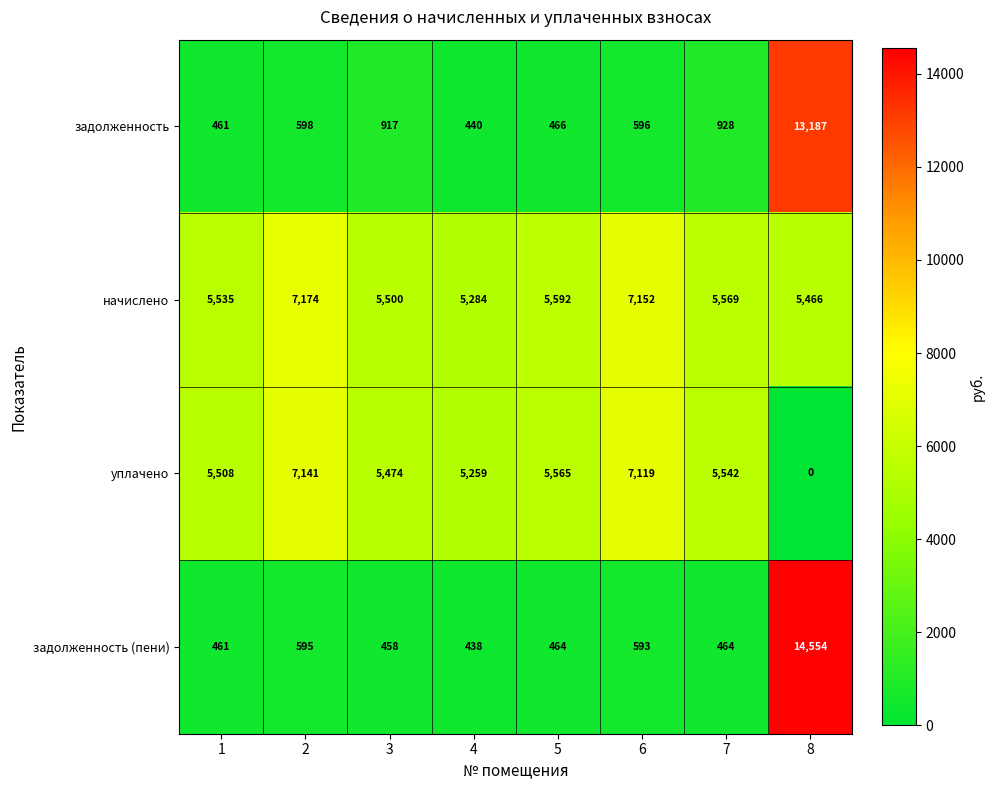

Which series has the widest spread of values?

задолженность (пени)